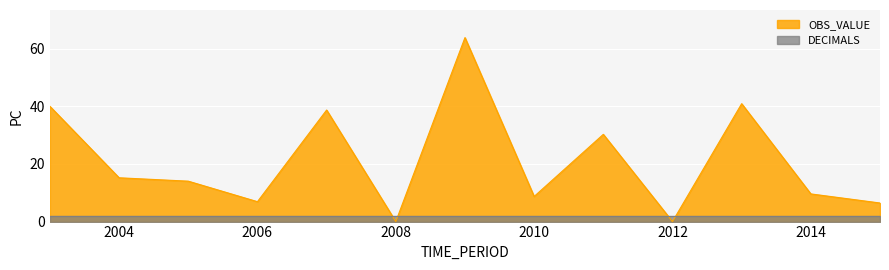

At which category does the data reach its first local peak?

2007